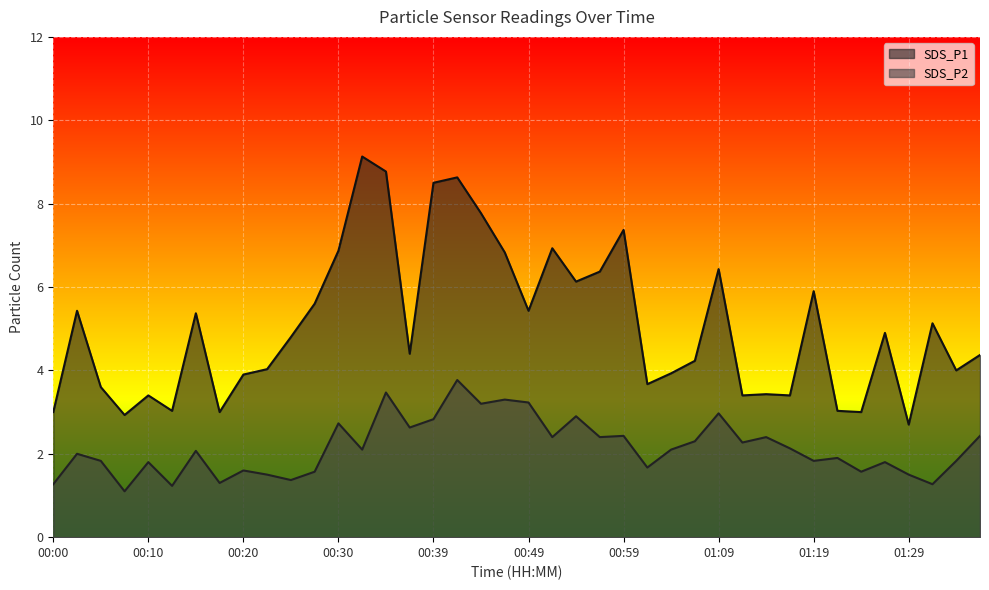

Between 00:27 and 01:34, which series saw the biggest shift?

SDS_P1